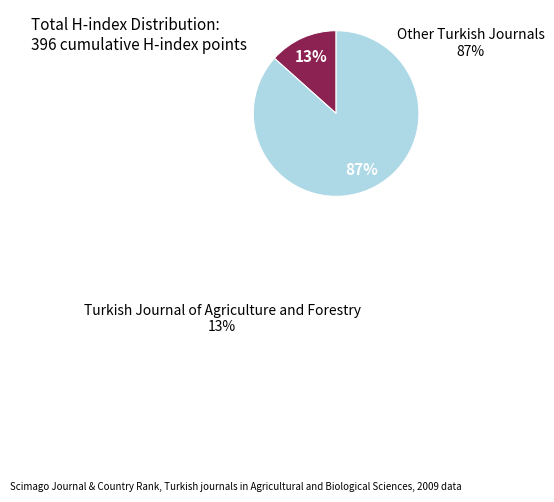

To the nearest percent, what is the average slice percentage?

50%